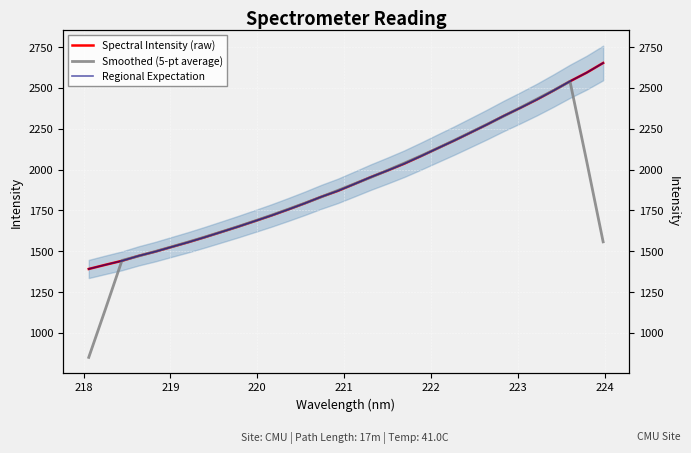

True or false: Smoothed (5-pt average) has more than 1 points higher than both neighbors.

False